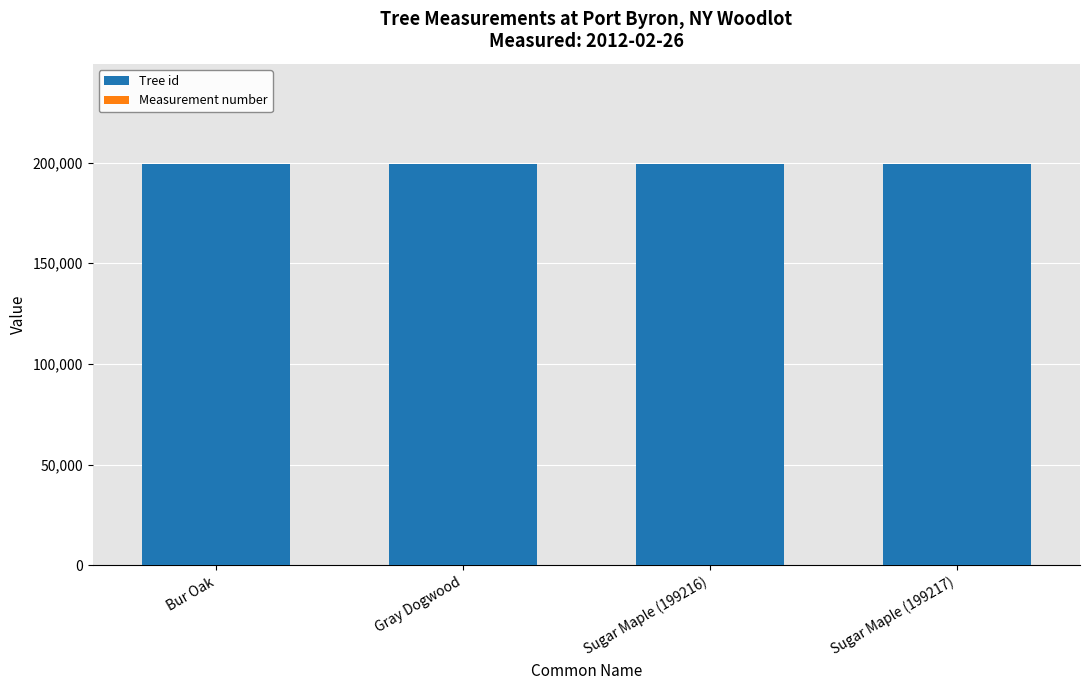

Is it true that Tree id equals 339932 at Sugar Maple (199217)?

False